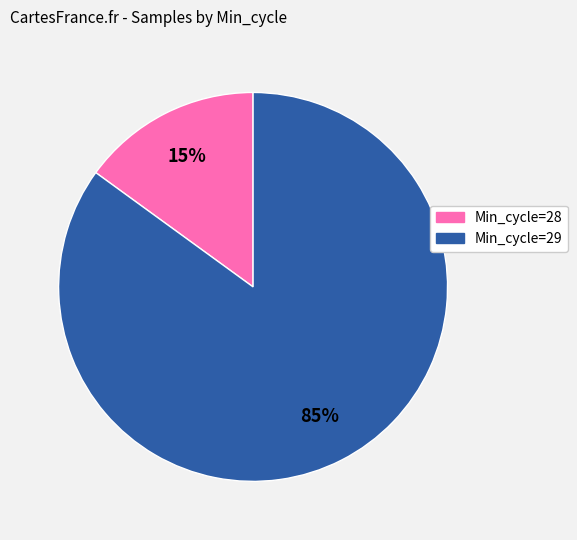

Is there a majority slice in this chart?

Yes